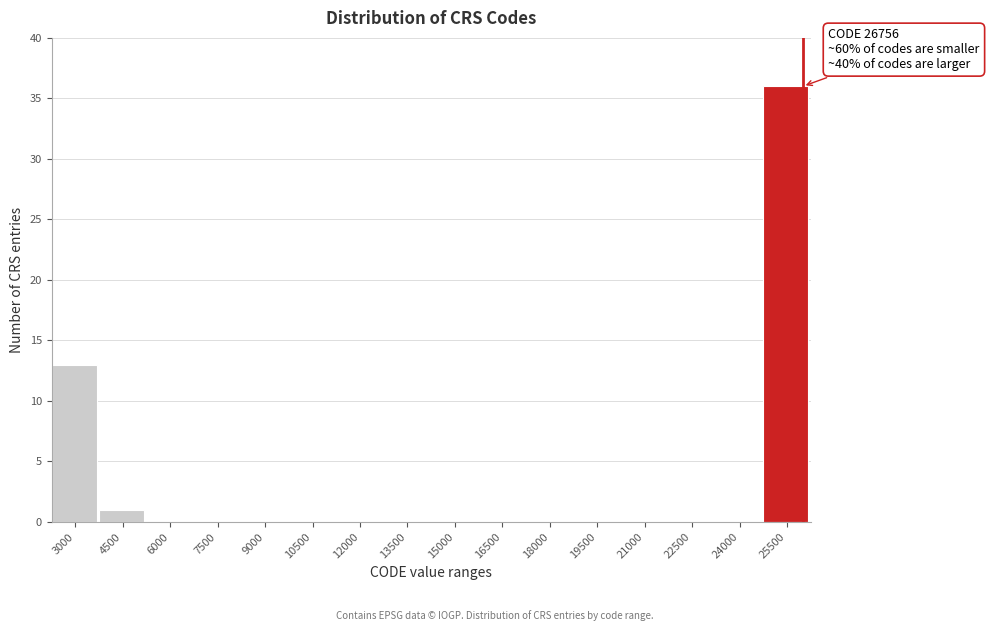

Reading left to right, extract all data points from this chart.

3000=13	4500=1	6000=0	7500=0	9000=0	10500=0	12000=0	13500=0	15000=0	16500=0	18000=0	19500=0	21000=0	22500=0	24000=0	25500=36